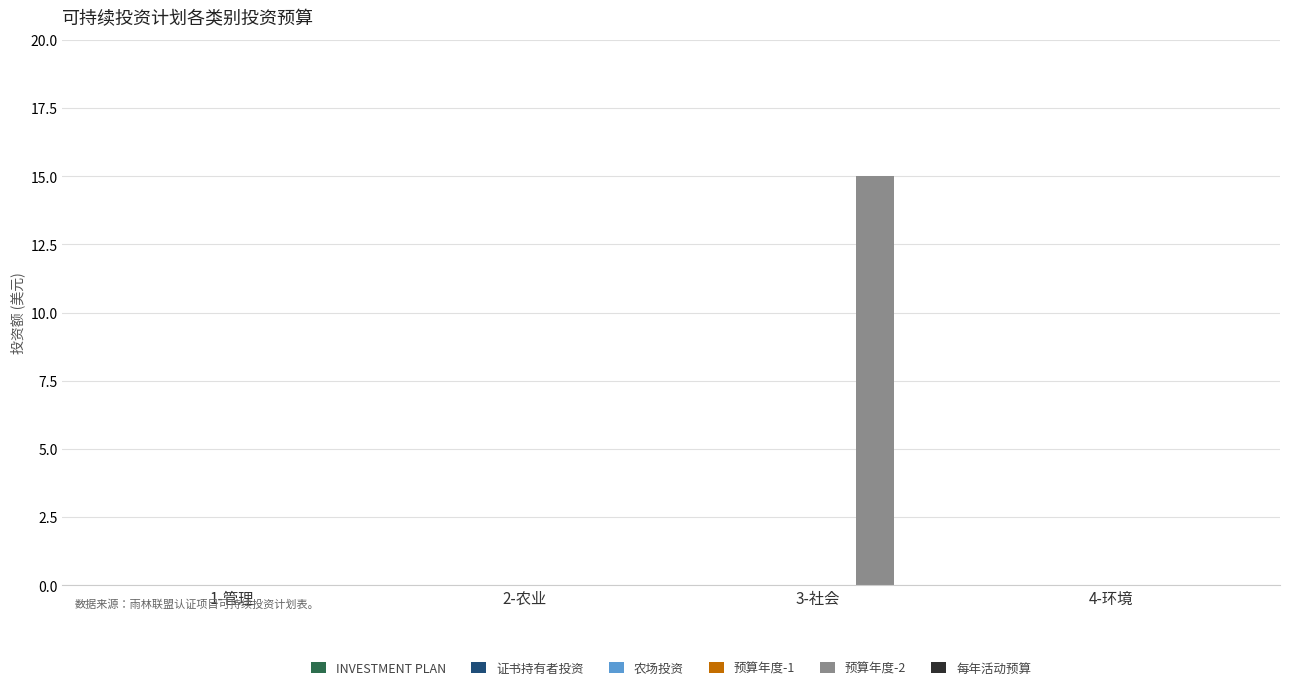

What is the maximum value shown in the chart?

15